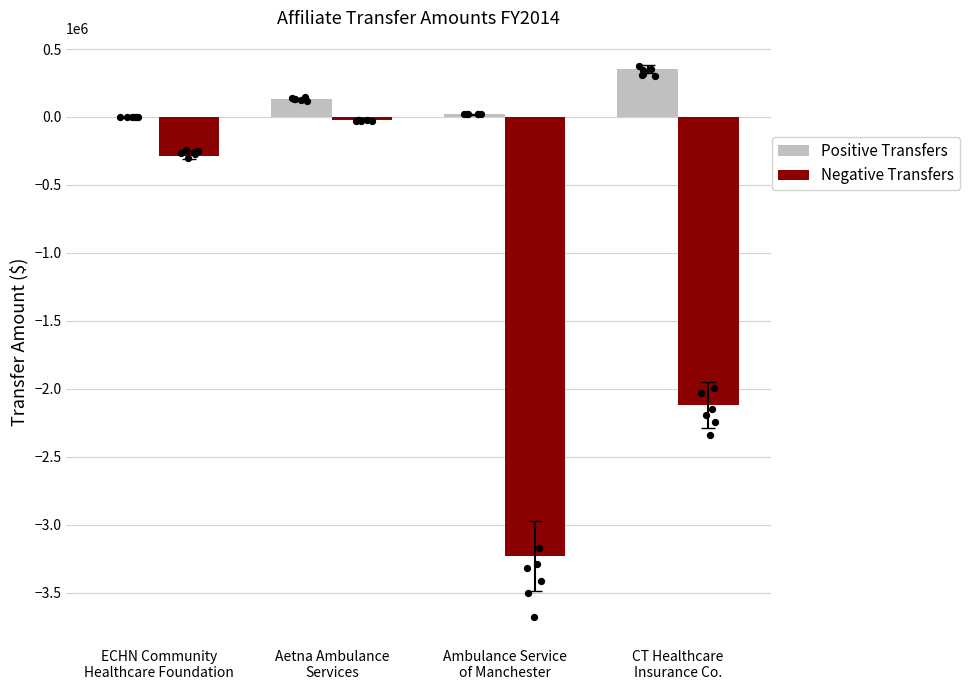

At which category is the sum across all series the highest?

Aetna Ambulance
Services